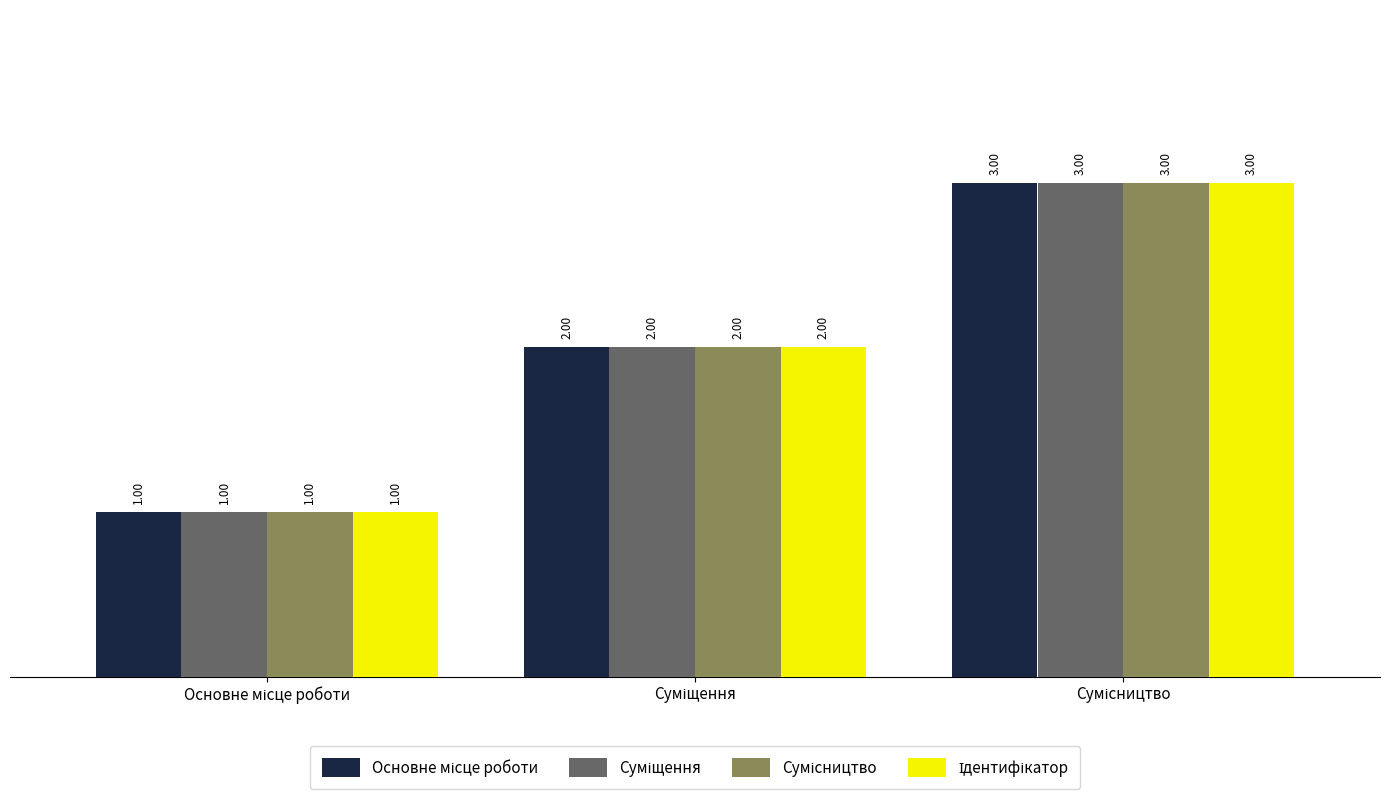

What is the total value across all series at Основне місце роботи?

4